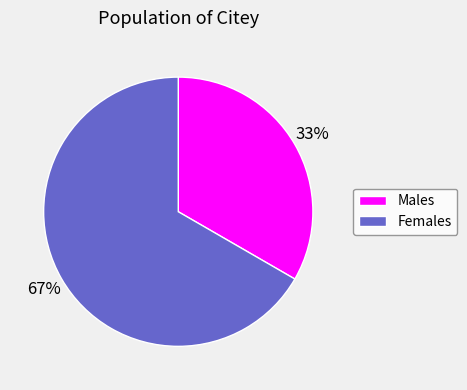

Which slice represents more than half of the pie?

Females